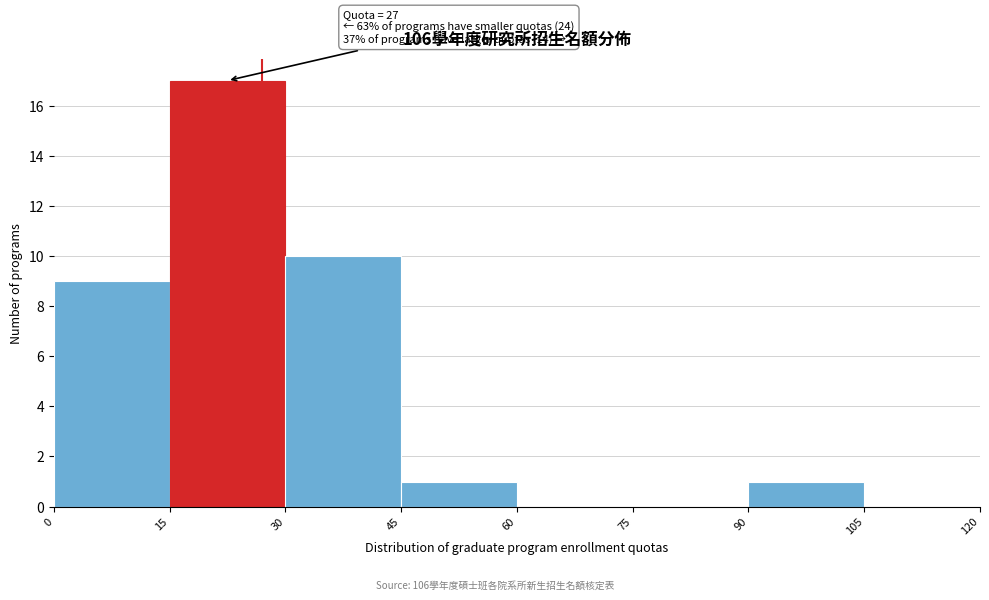

Over which range of the x-axis is the bar tallest?

15 to 30